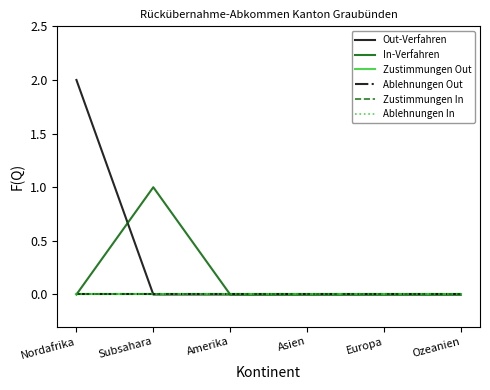

What is the label of the 2nd point from the right?

Europa